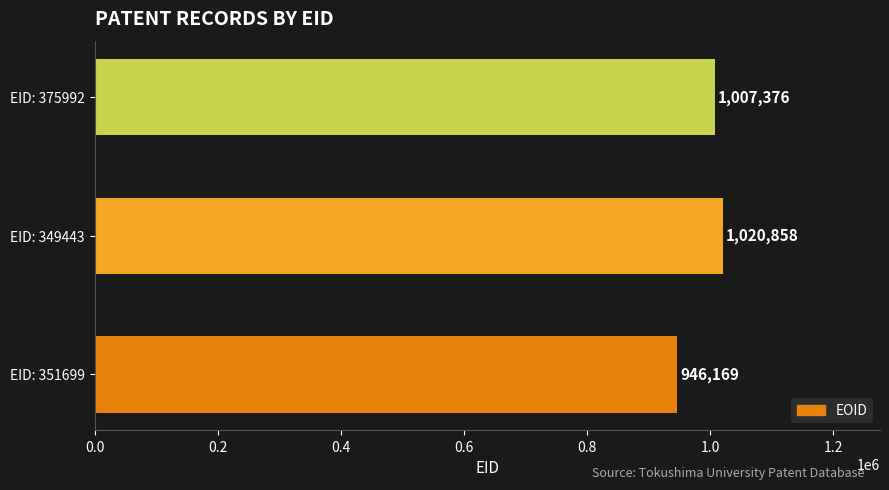

Rank the categories by value from lowest to highest.

EID: 351699, EID: 375992, EID: 349443